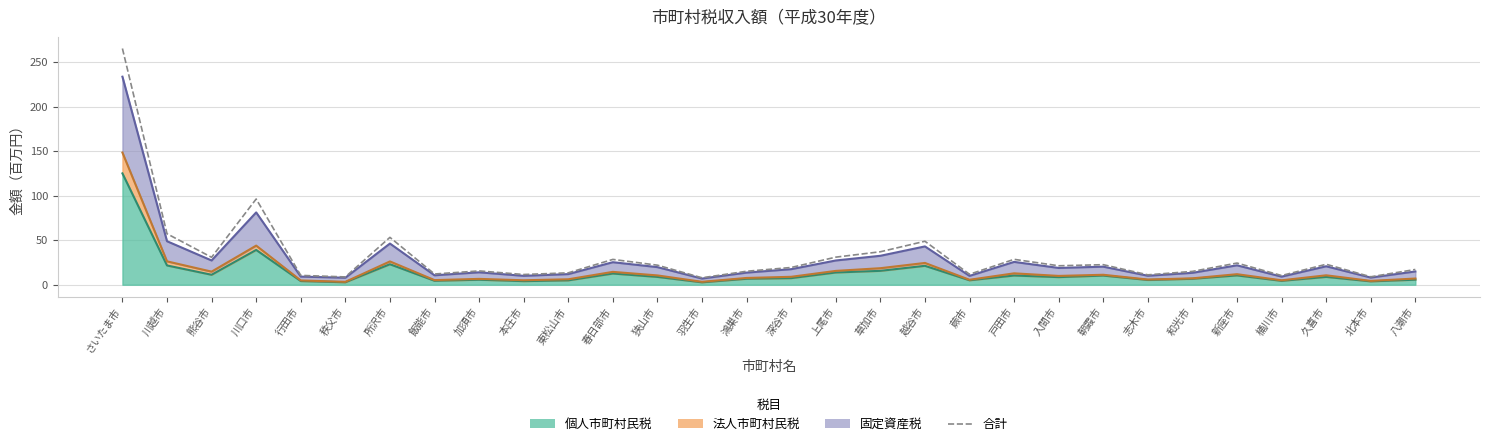

Reading right to left, extract all data points from this chart.

八潮市=17.1	北本市=8.9	久喜市=23.0	桶川市=10.3	新座市=24.3	和光市=15.0	志木市=11.1	朝霞市=22.5	入間市=21.3	戸田市=28.5	蕨市=11.8	越谷市=48.8	草加市=37.0	上尾市=31.0	深谷市=19.4	鴻巣市=15.1	羽生市=7.8	狭山市=22.0	春日部市=28.4	東松山市=13.4	本庄市=11.5	加須市=15.5	飯能市=12.0	所沢市=53.2	秩父市=8.8	行田市=10.5	川口市=96.3	熊谷市=30.8	川越市=57.2	さいたま市=265.2